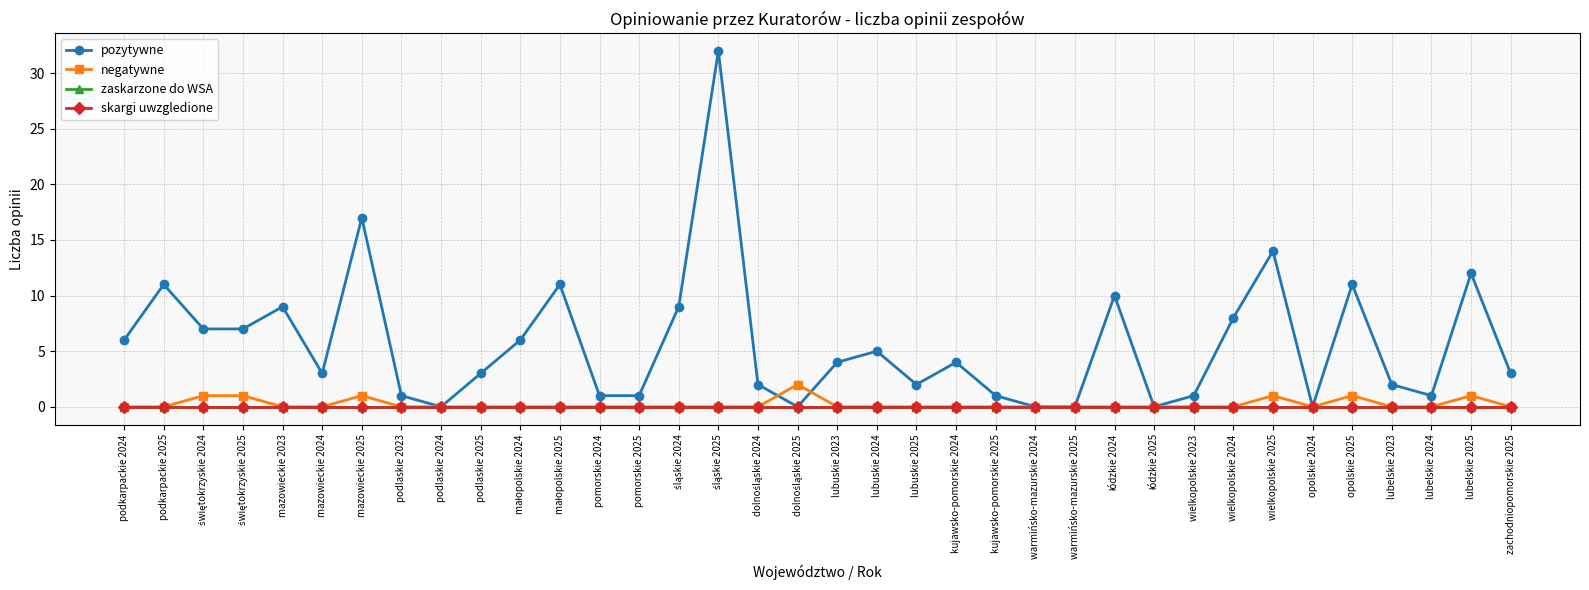

Is it true that skargi uwzgledione equals 0 at dolnośląskie 2024?

True